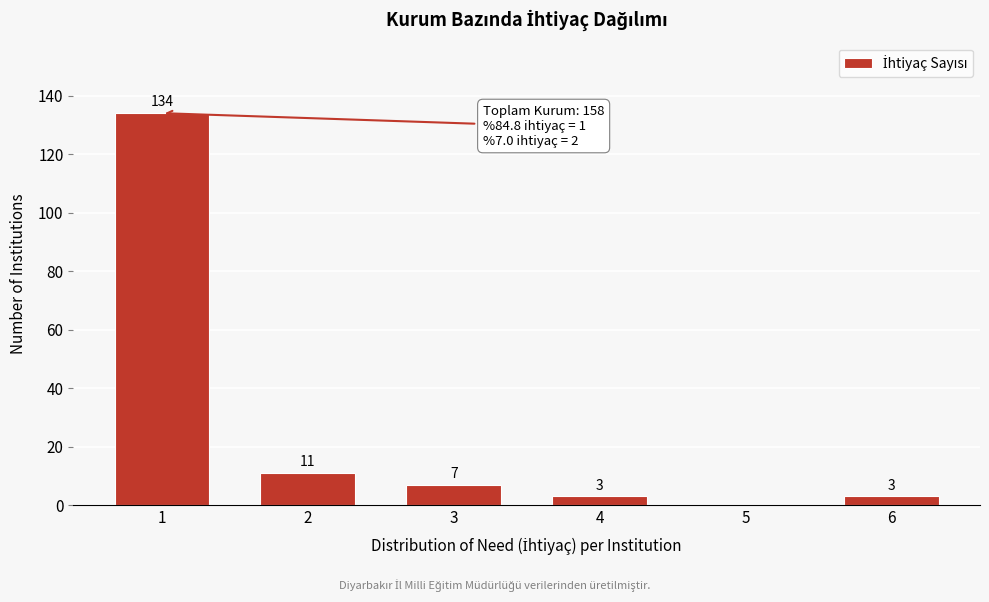

Reading left to right, what are all the values shown in this chart?

1=134	2=11	3=7	4=3	5=0	6=3